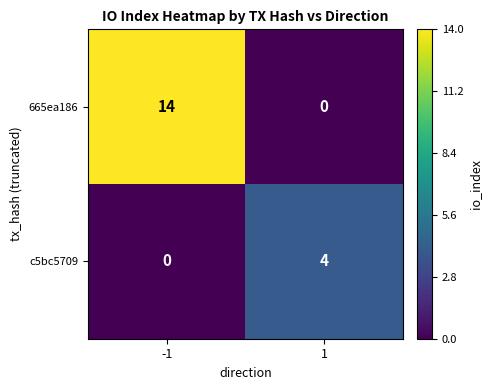

Read the c5bc5709 value at 1.

4